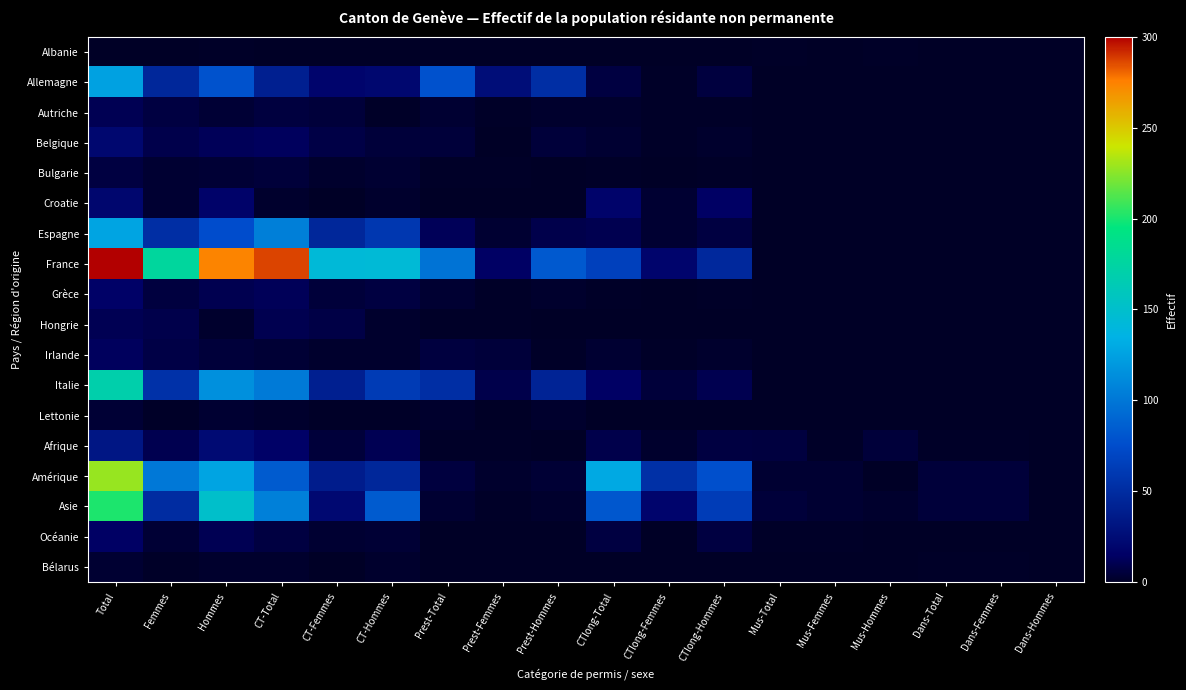

What is the total value across all series at Prest-Hommes?

205